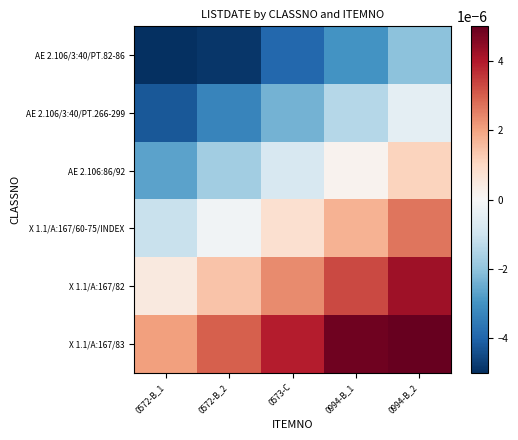

Which has a higher value, 0994-B_1 or 0572-B_2?

0994-B_1